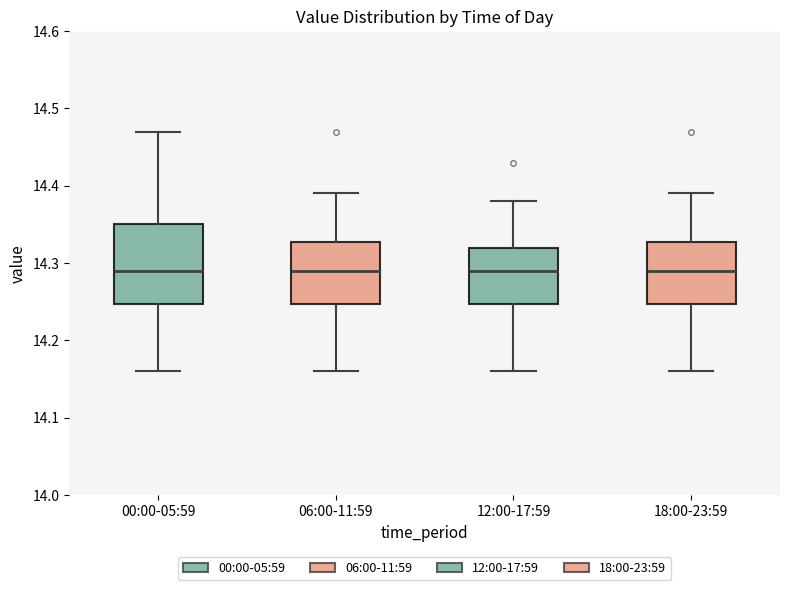

Where does the lower whisker of the box for 06:00-11:59 end on the y-axis? The values are not printed on the chart, so give them approximately, as read against the axis.

14.16